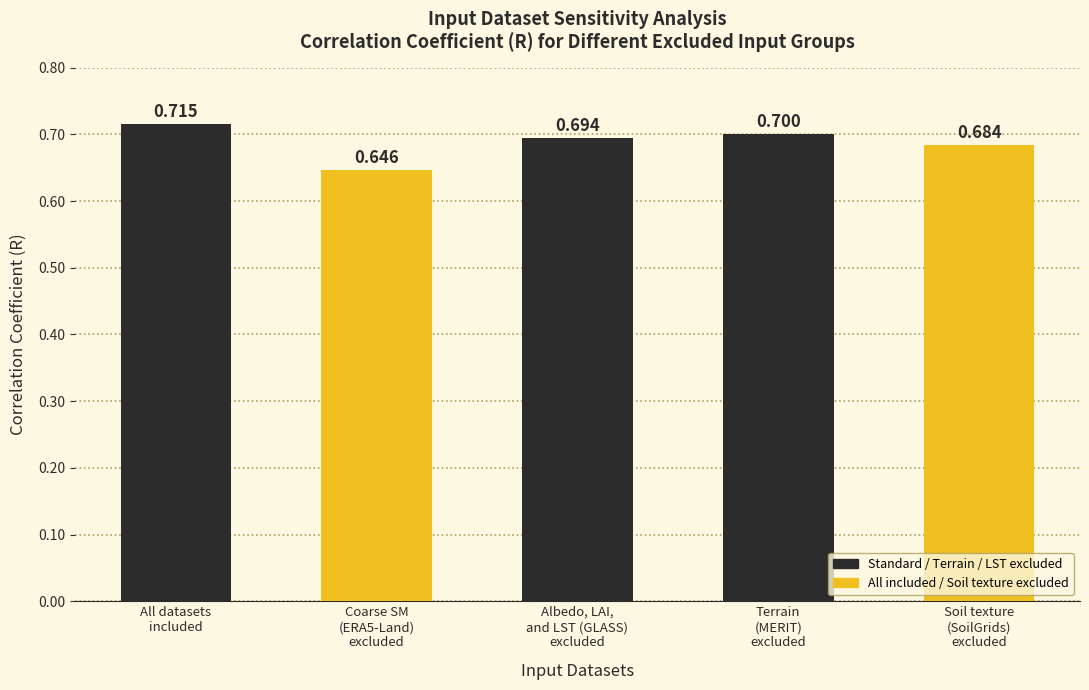

What is the value of the 3rd bar from the left?

0.7